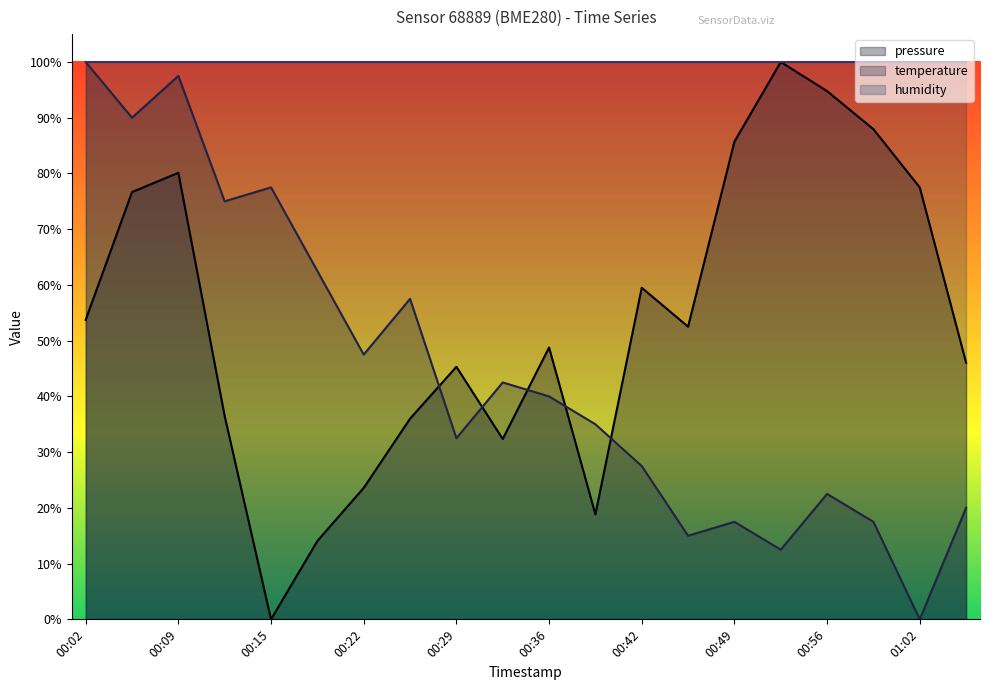

Is the value of temperature at 00:12 greater than the value of pressure at 01:06?

Yes